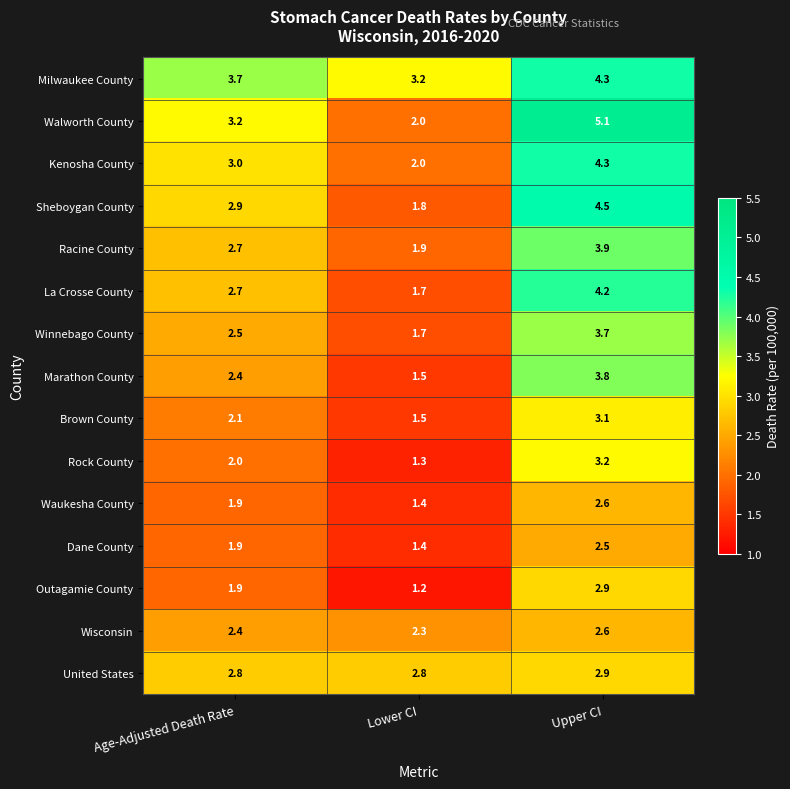

What is the average value of the Dane County series?

1.9